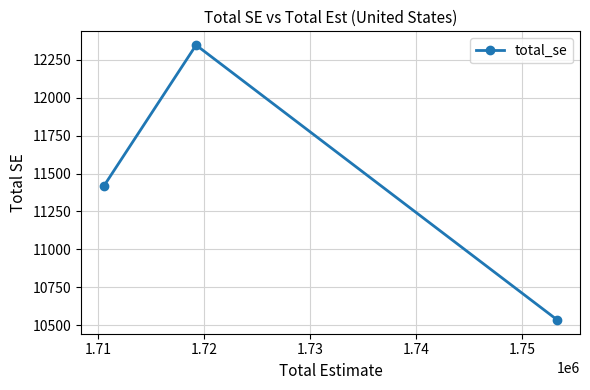

What is the average value?

11432.8